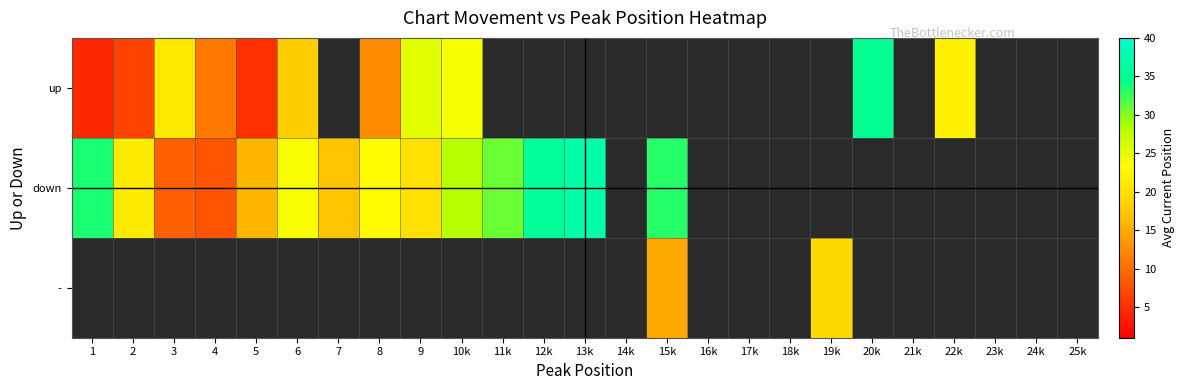

At how many categories does at least one series exceed 28?

6